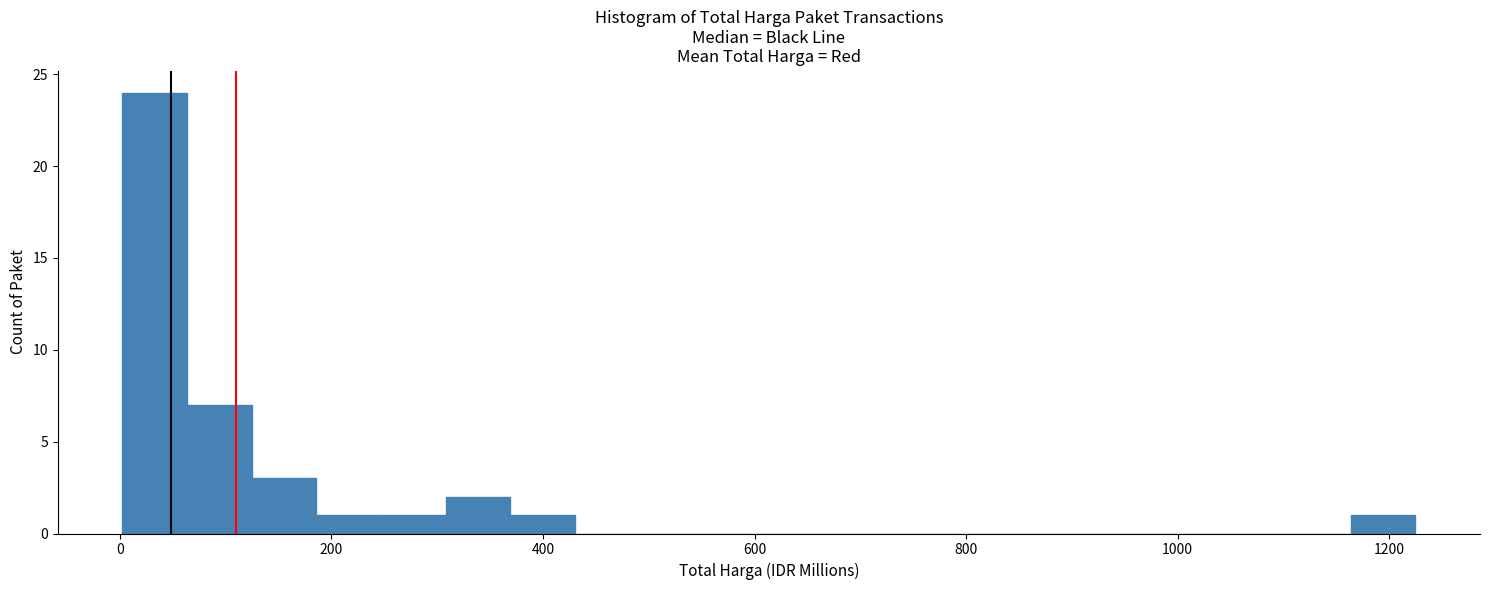

Around what value on the x-axis is the tallest bar? Give the approximate position of its centre, as read against the axis.

40